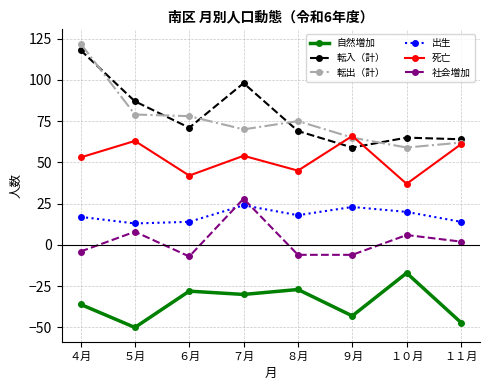

What is the value of the 自然増加 point at the 2nd from the left?

-50